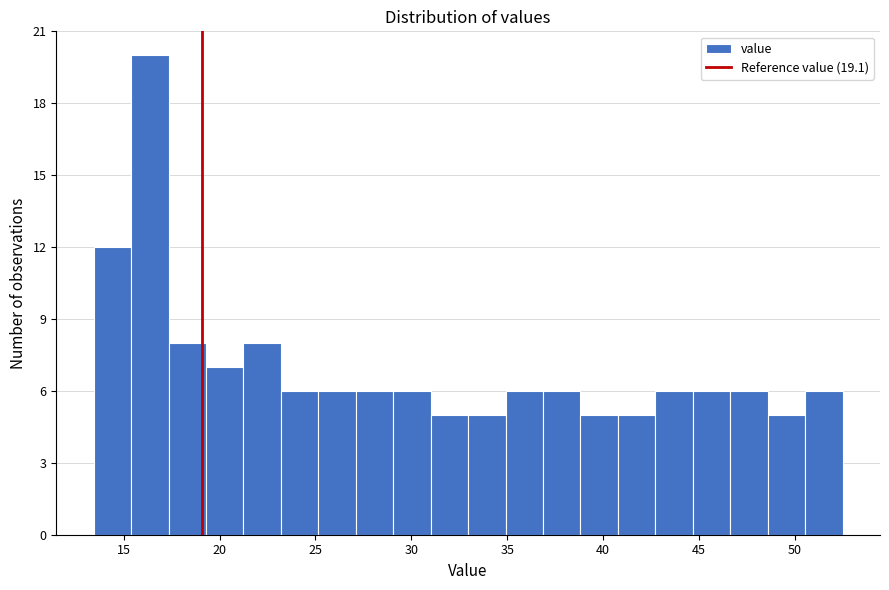

Read against the x-axis, roughly where is the centre of the tallest bar?

16.5